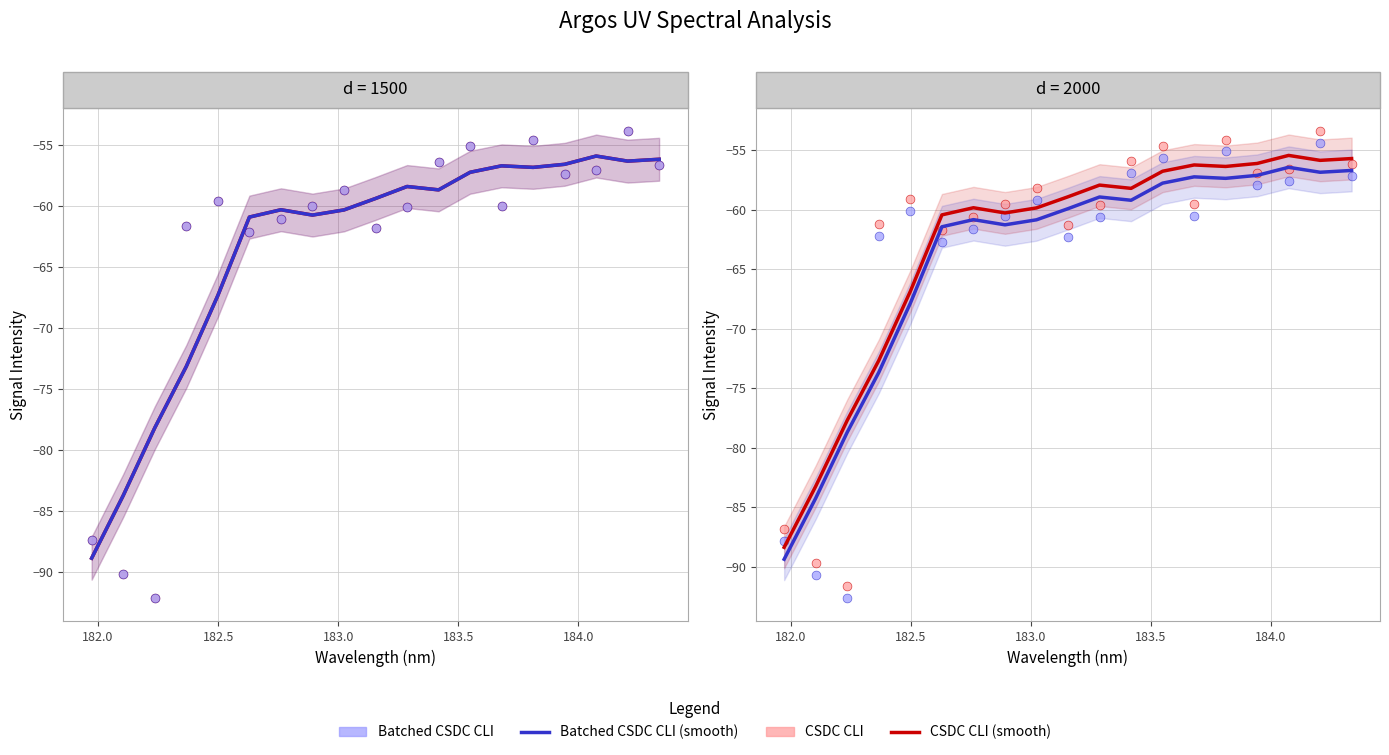

Which series reaches the minimum Y coordinate?

Batched CSDC CLI